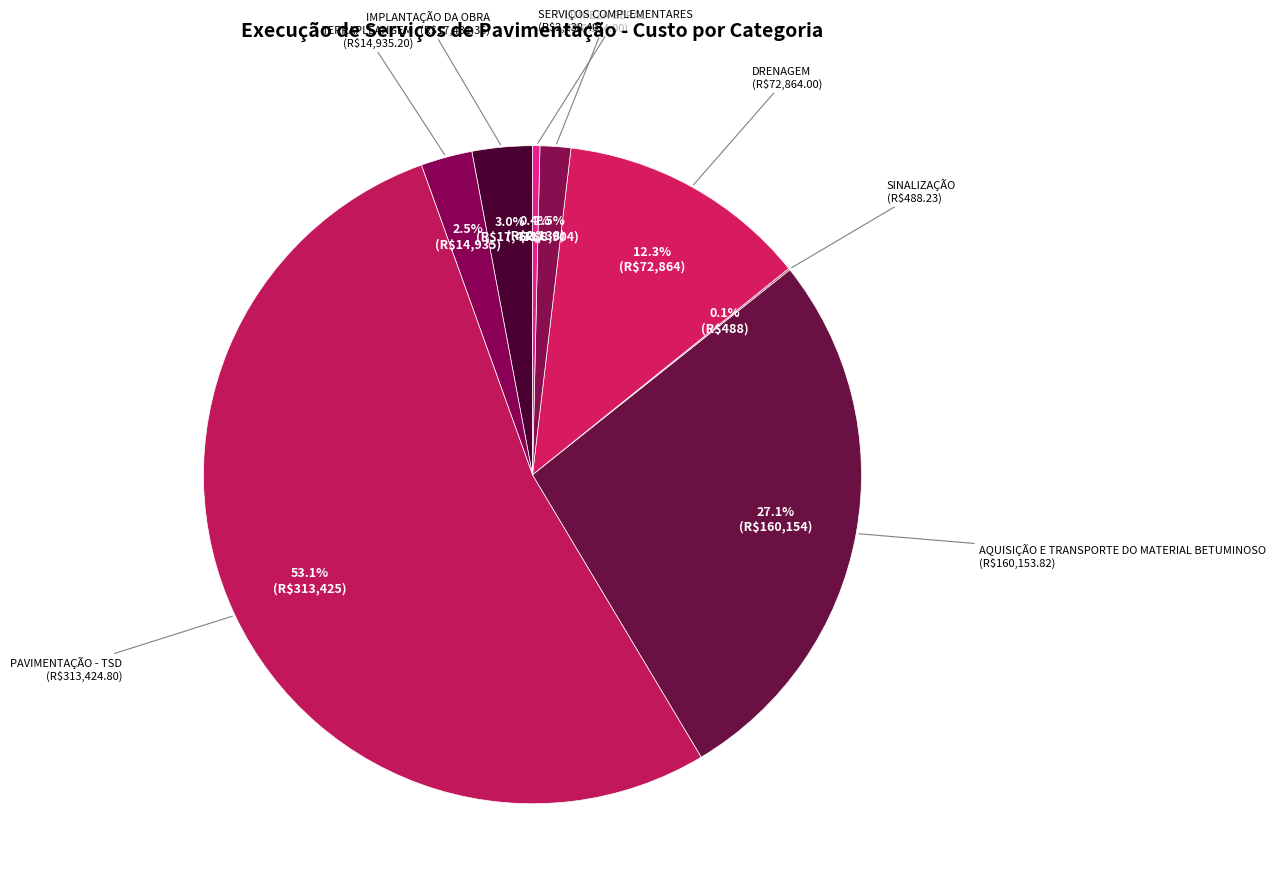

How many slices are in this pie chart?

8